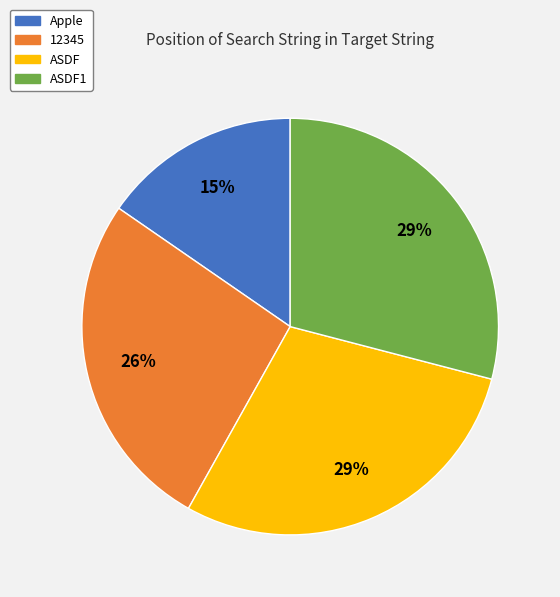

Count the number of slices in the pie.

4